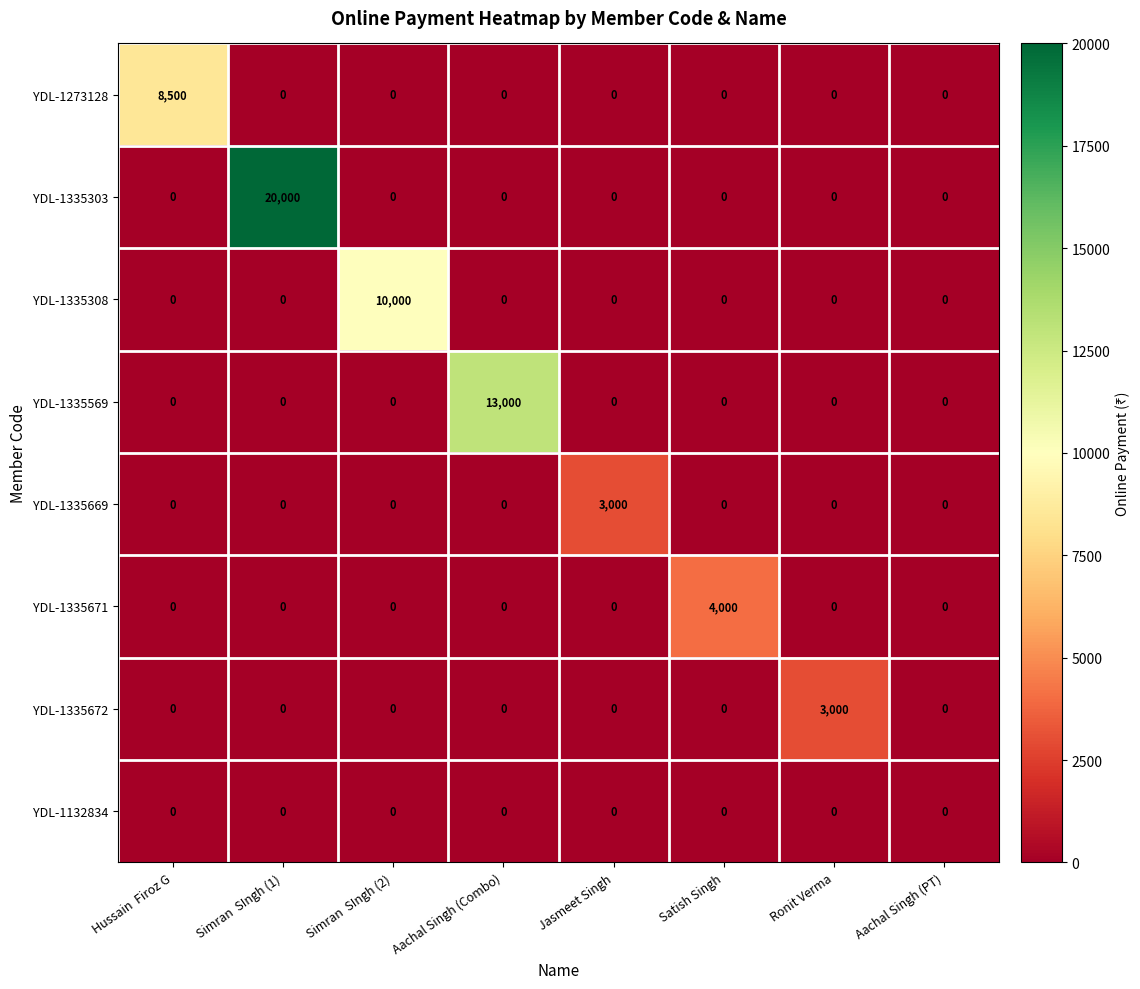

Which series has the largest total across all categories?

YDL-1335303